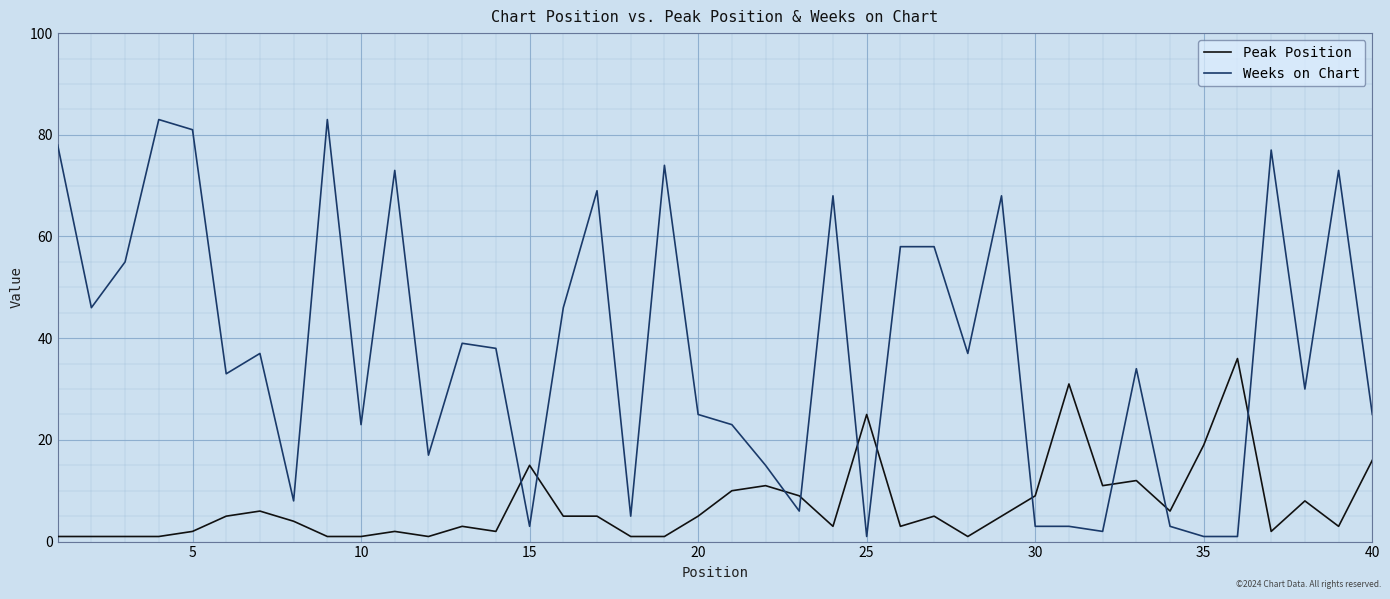

What is the maximum value shown in the chart?

83